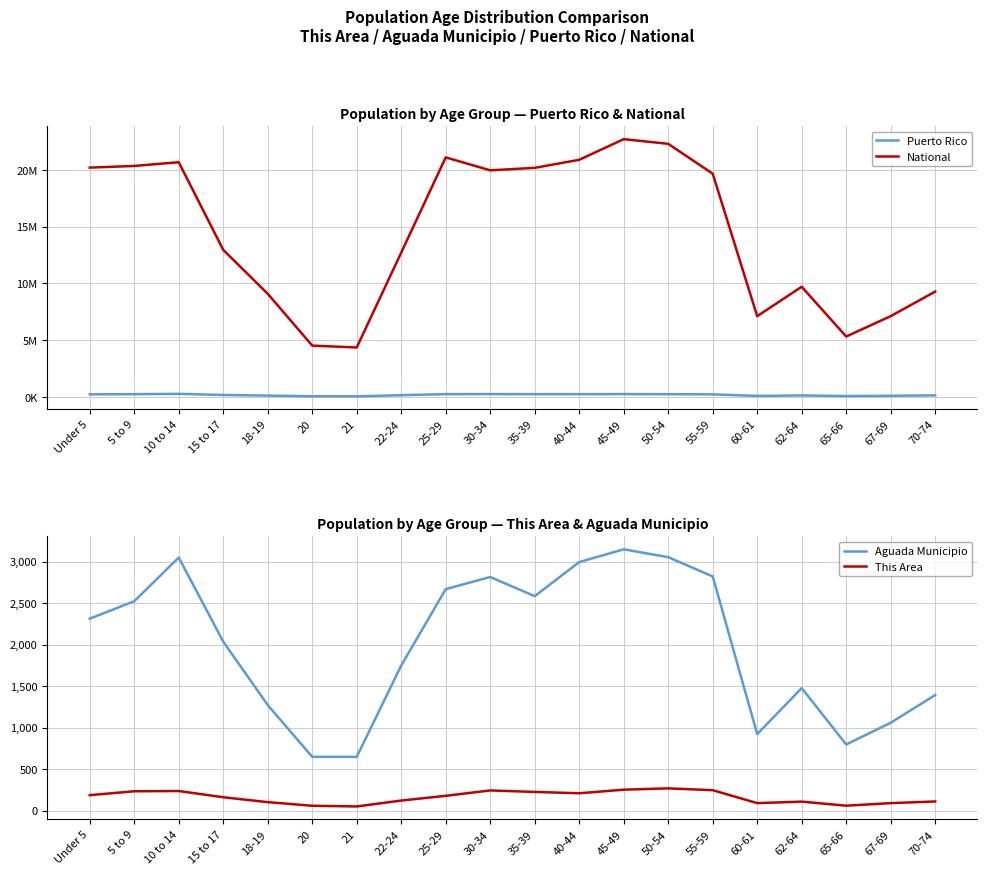

Which series changed the most between Under 5 and 25-29?

National